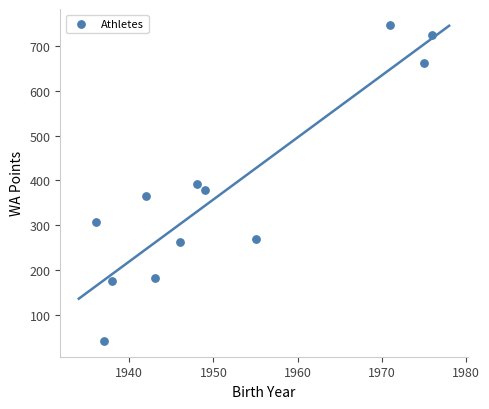

What is the range of X values (max minus min)?

40